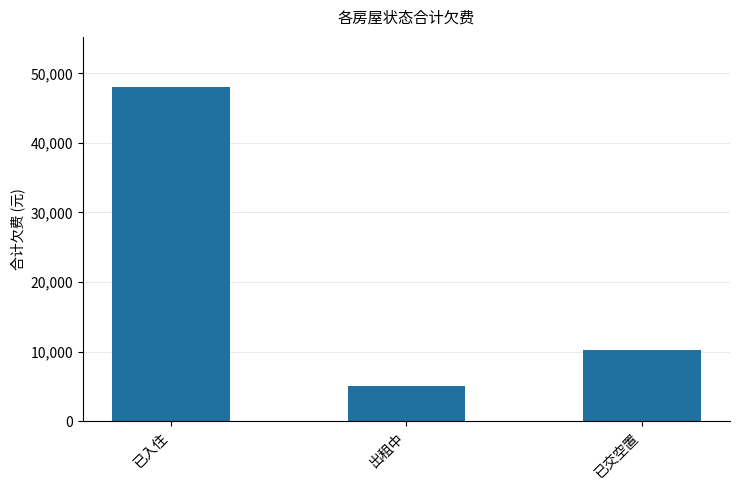

At which label is the value closest to 26565?

已交空置